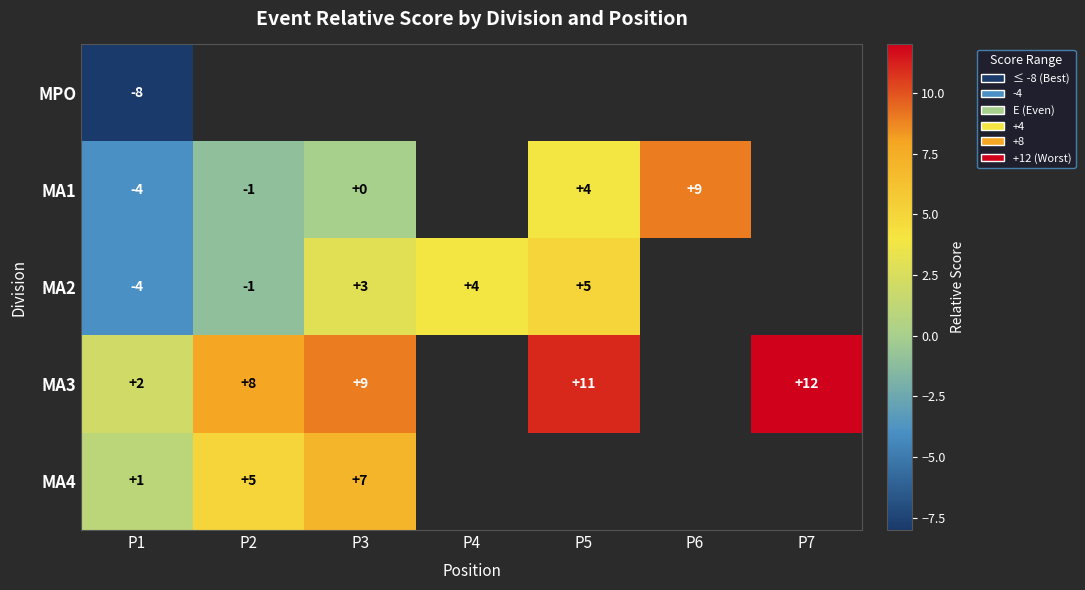

At how many categories does at least one series exceed 0?

7